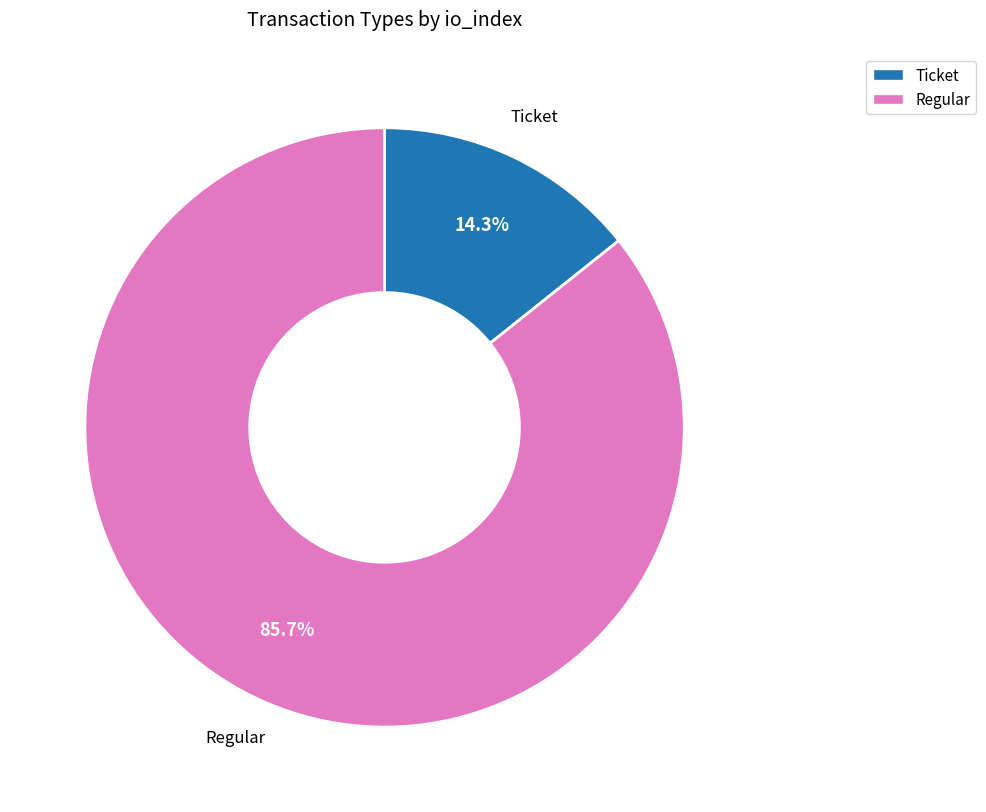

What is the largest slice in the pie chart?

Regular